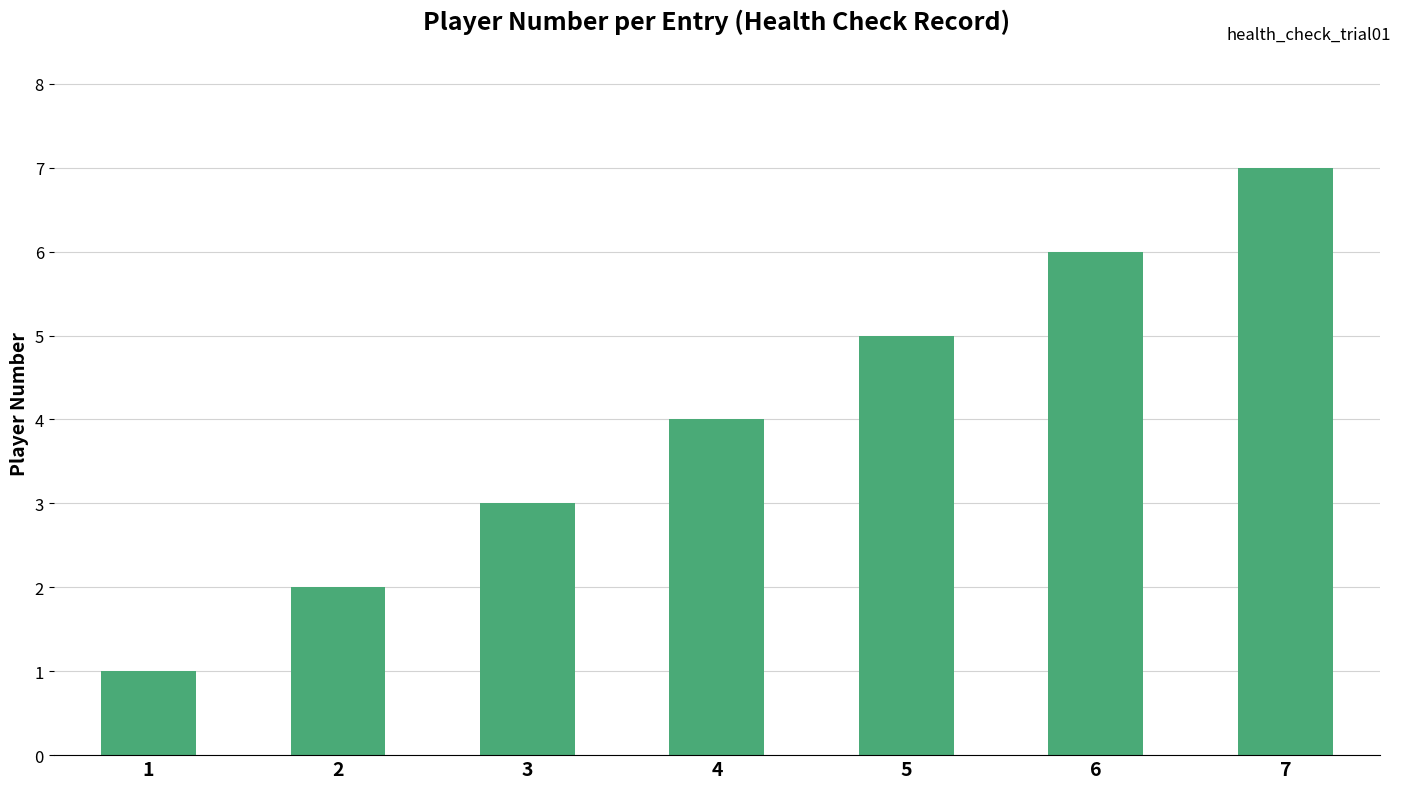

What is the difference between the maximum and second lowest values?

5